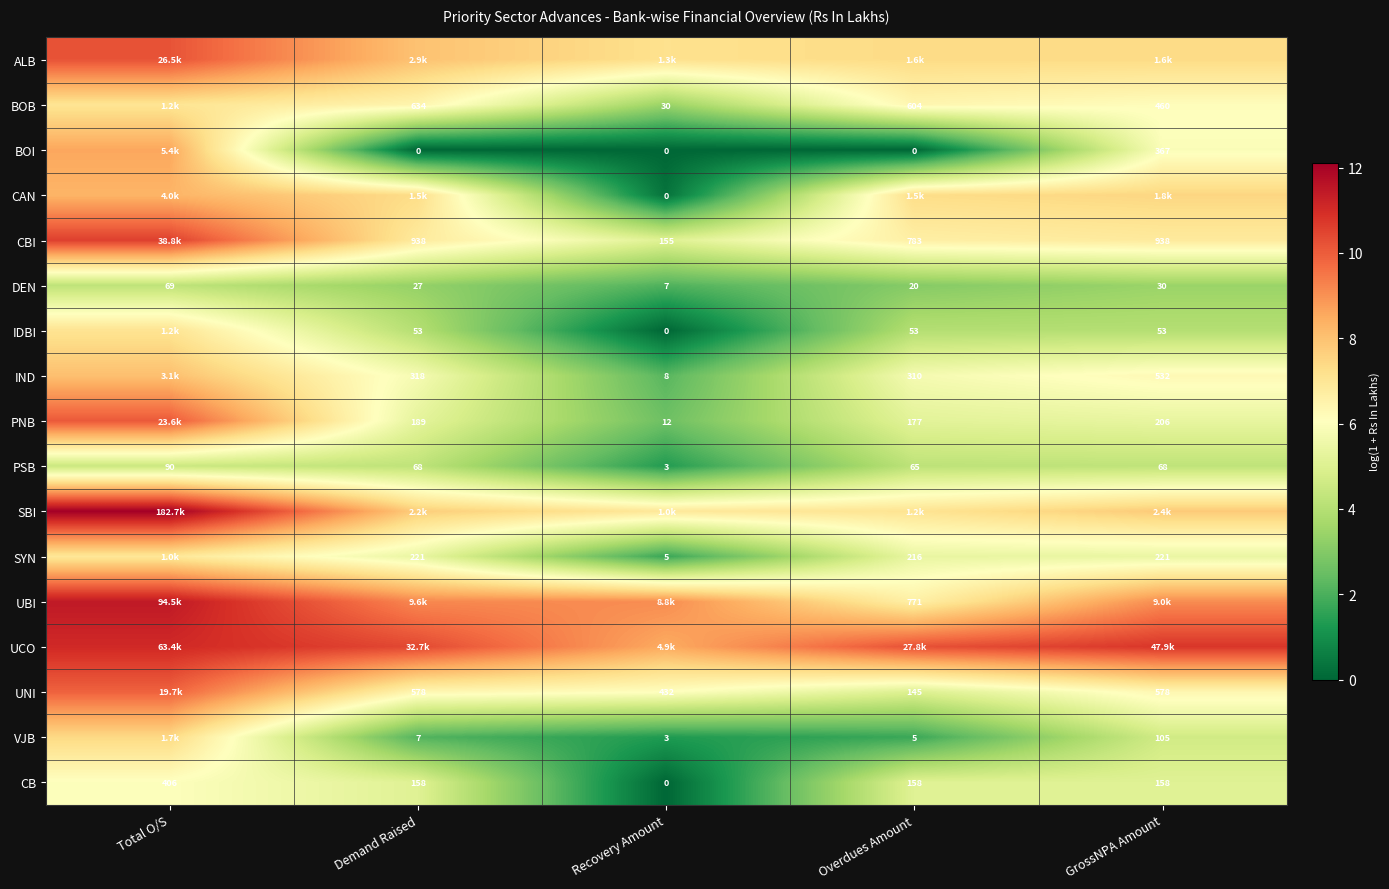

At which category is the sum across all series the highest?

Total O/S